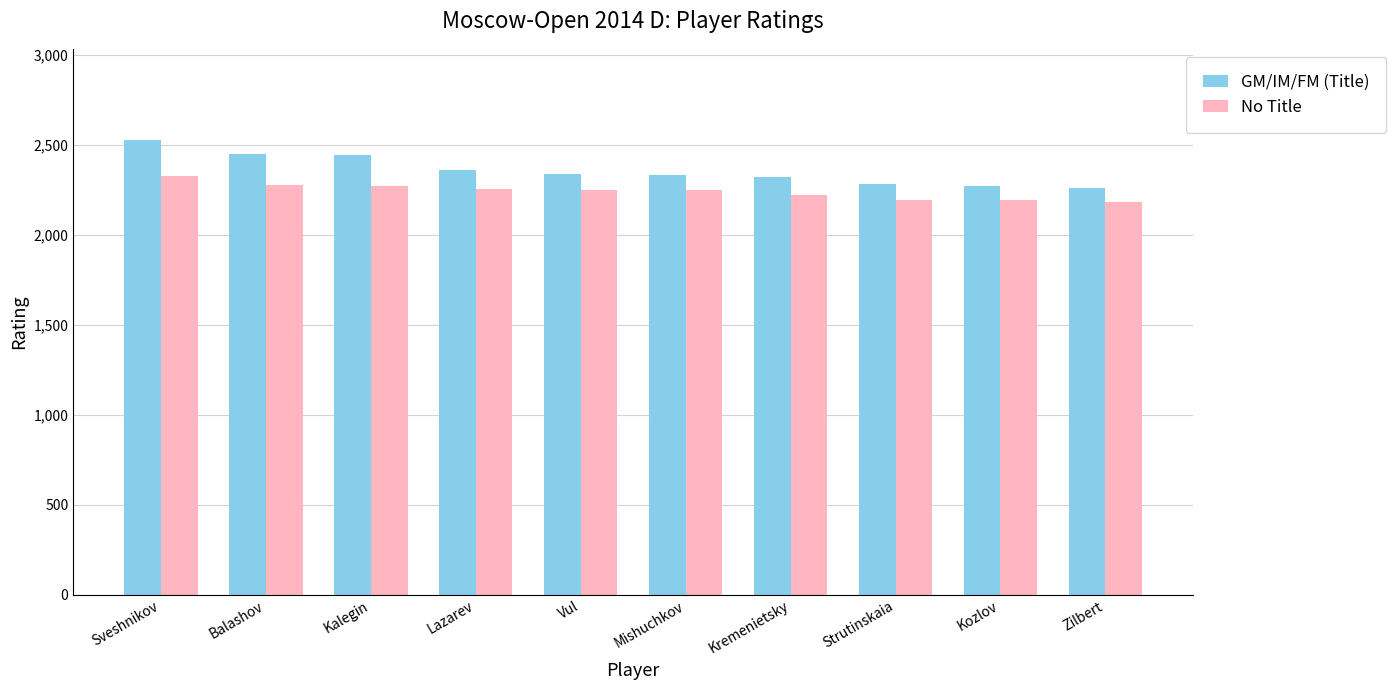

Which series has the widest spread of values?

GM/IM/FM (Title)